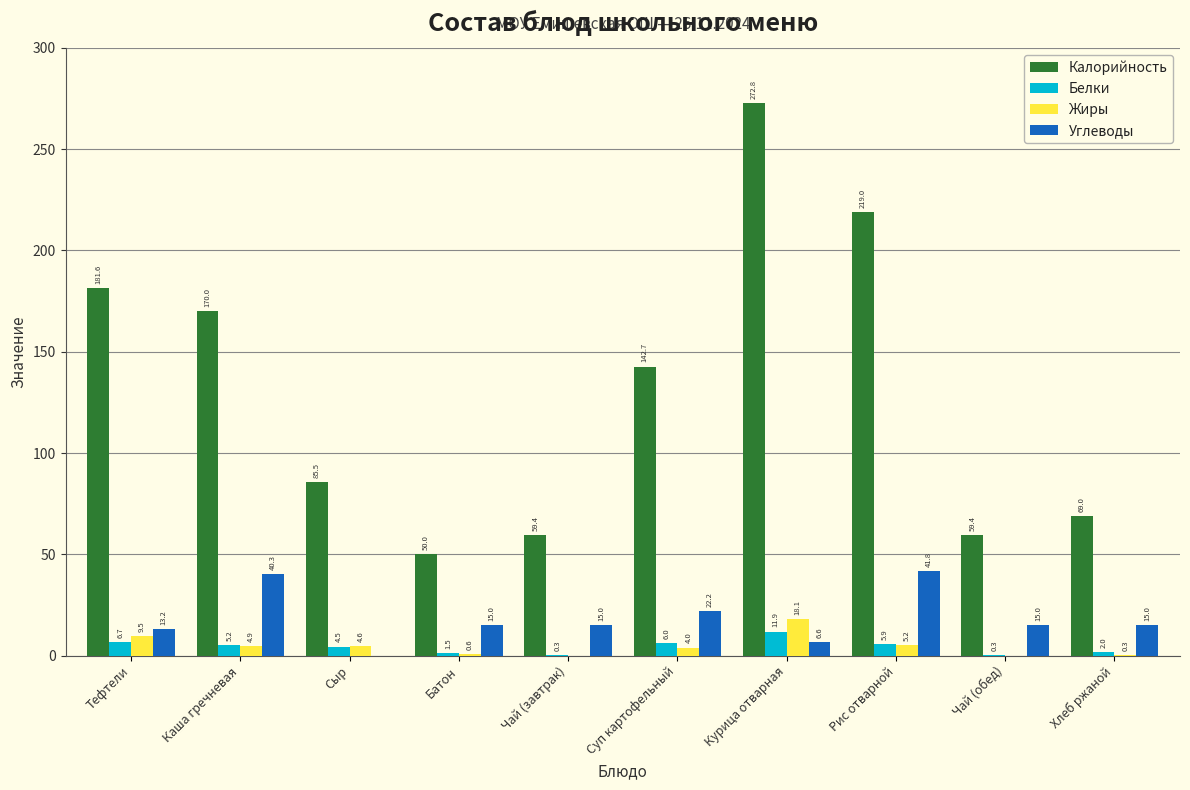

Reading left to right, extract all data points from this chart.

Калорийность: Тефтели=181.6	Каша гречневая=170.0	Сыр=85.5	Батон=50.0	Чай (завтрак)=59.4	Суп картофельный=142.7	Курица отварная=272.8	Рис отварной=219.0	Чай (обед)=59.4	Хлеб ржаной=69.0
Белки: Тефтели=6.7	Каша гречневая=5.2	Сыр=4.5	Батон=1.5	Чай (завтрак)=0.3	Суп картофельный=6.0	Курица отварная=11.9	Рис отварной=5.9	Чай (обед)=0.3	Хлеб ржаной=2.0
Жиры: Тефтели=9.5	Каша гречневая=4.9	Сыр=4.6	Батон=0.6	Чай (завтрак)=0.0	Суп картофельный=4.0	Курица отварная=18.1	Рис отварной=5.2	Чай (обед)=0.0	Хлеб ржаной=0.3
Углеводы: Тефтели=13.2	Каша гречневая=40.3	Сыр=0.0	Батон=15.0	Чай (завтрак)=15.0	Суп картофельный=22.2	Курица отварная=6.6	Рис отварной=41.8	Чай (обед)=15.0	Хлеб ржаной=15.0